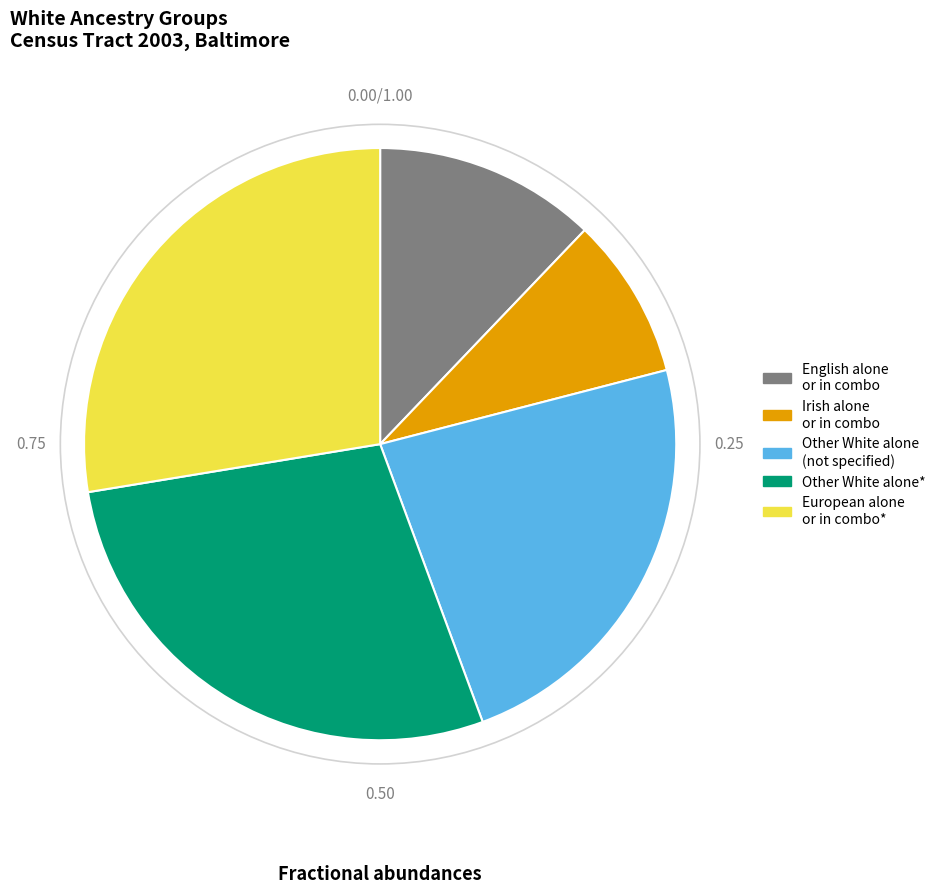

Does any single category account for the majority?

No